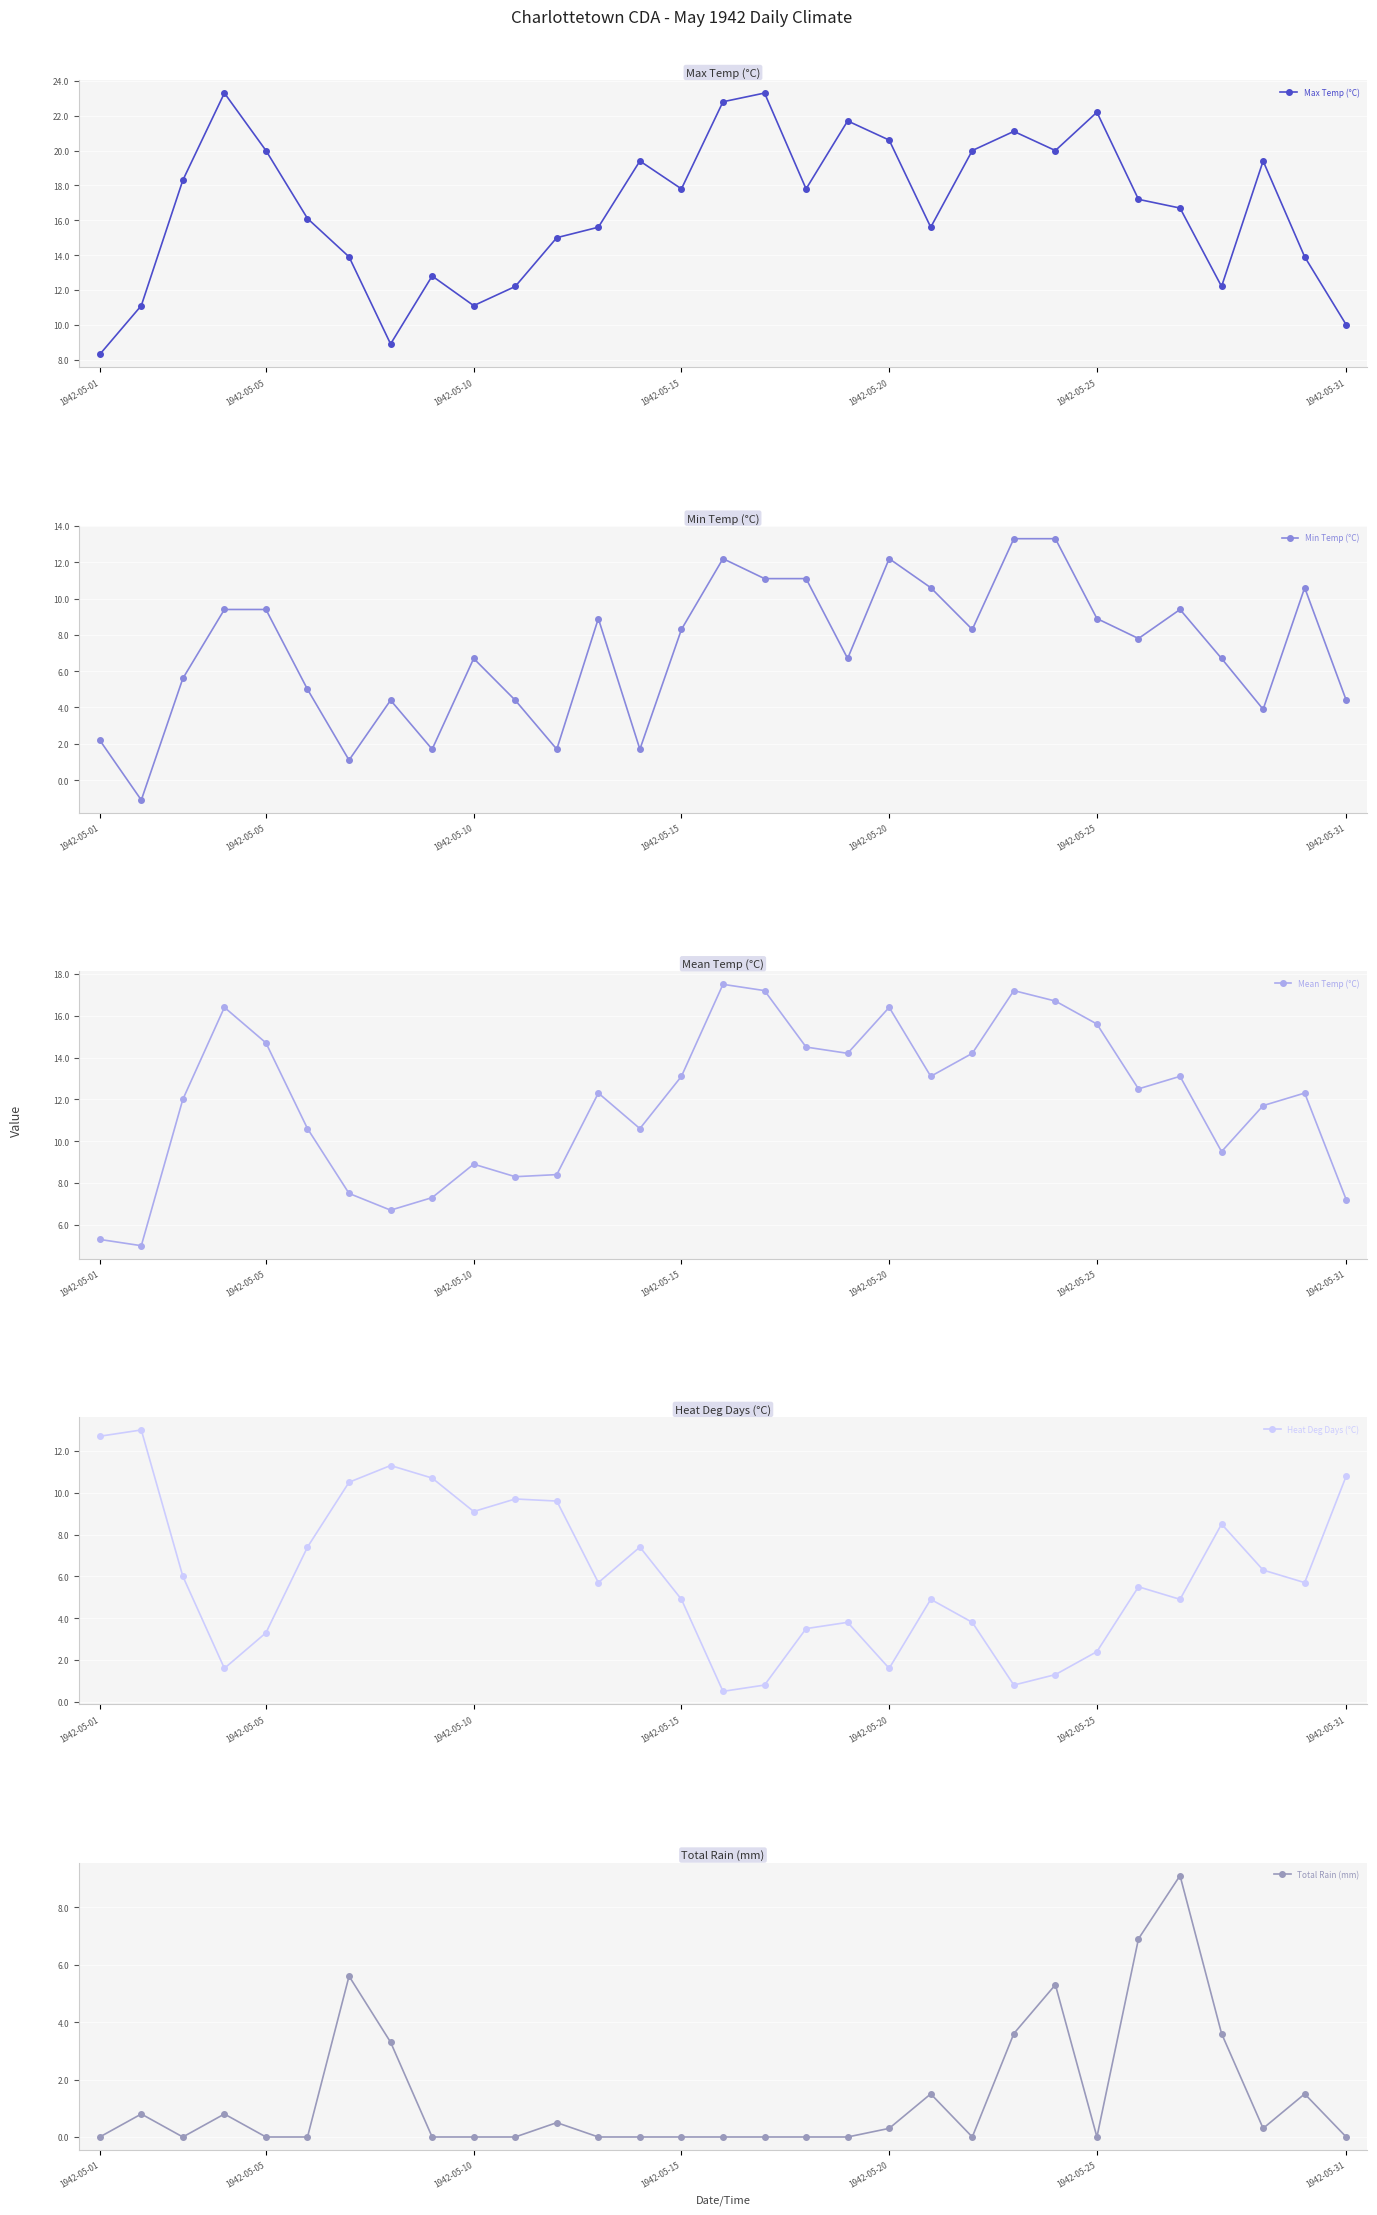

True or false: Mean Temp (°C) and Total Rain (mm) cross at least once.

False